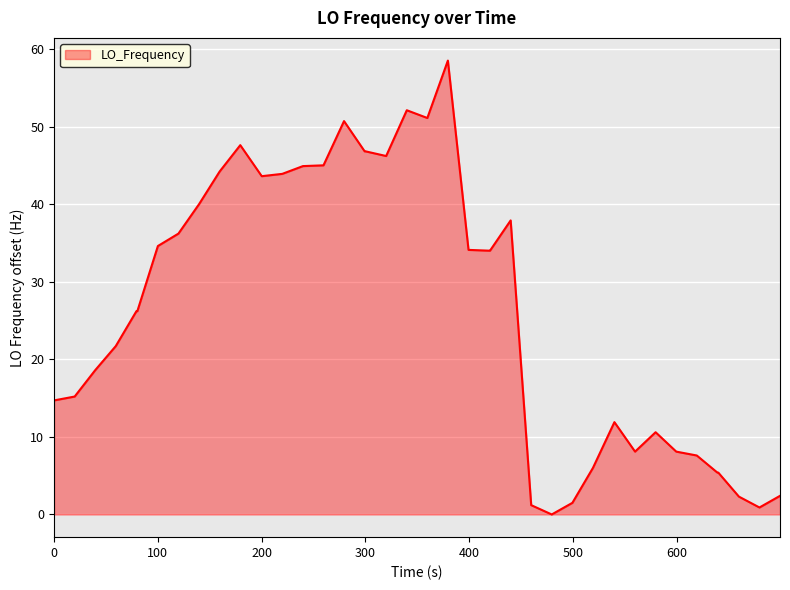

What is the difference between the maximum and minimum values?

58.5